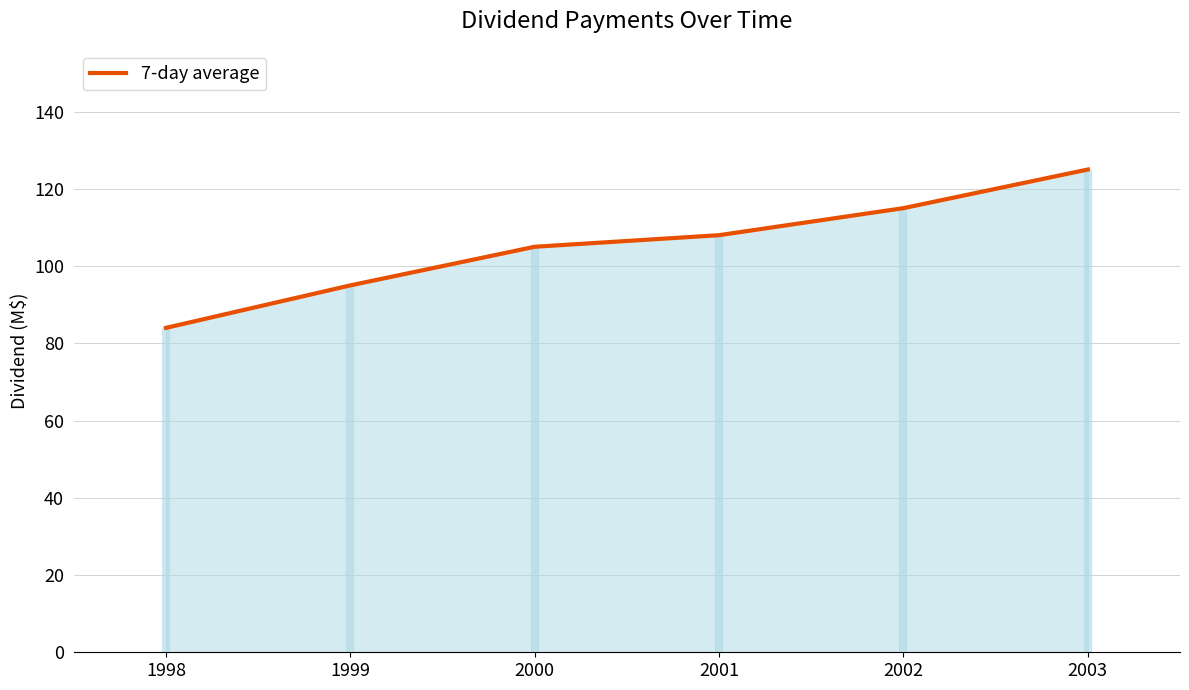

What is the average value?

105